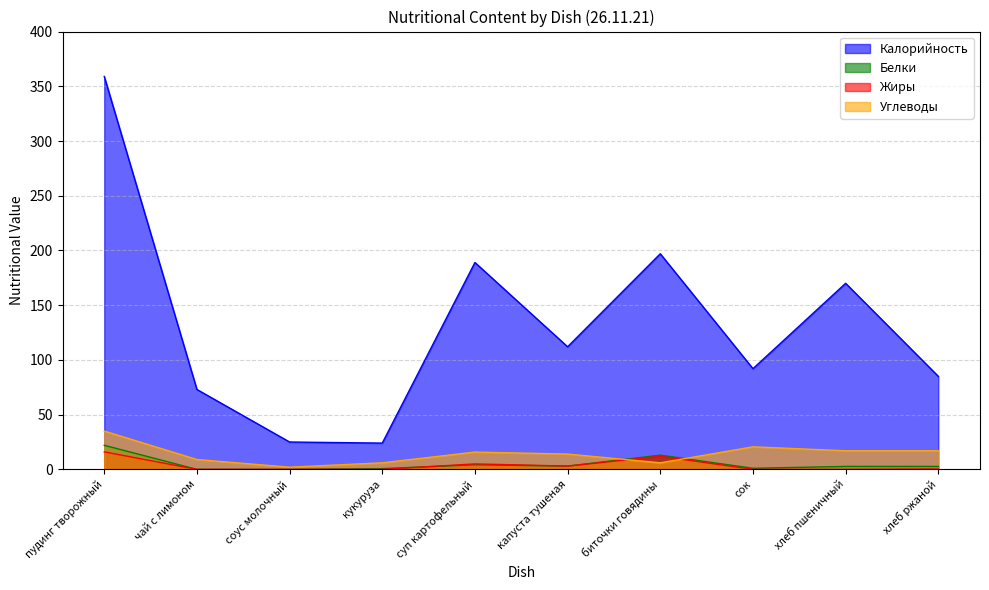

Where is Белки nearest to the value 11?

биточки говядины